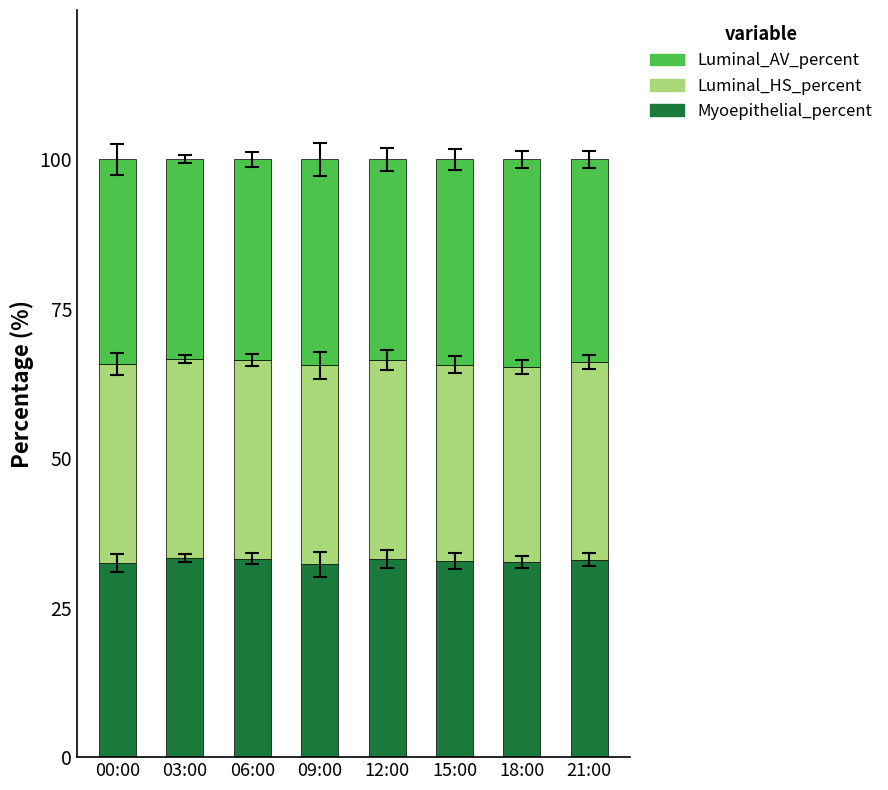

The Myoepithelial_percent series shows 49.8 at 21:00. True or false?

False